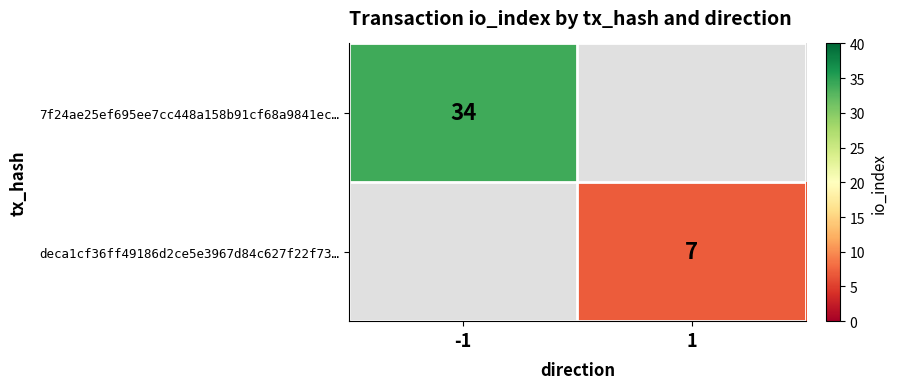

Is it true that 7f24ae25ef695ee7cc448a158b91cf68a9841ec… equals 8 at -1?

False